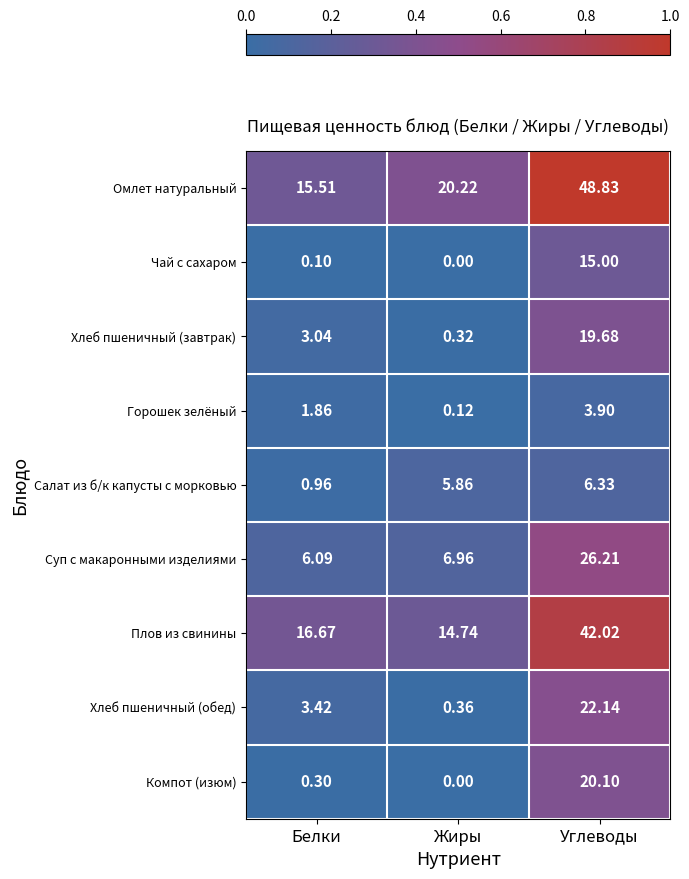

Which series has the widest spread of values?

Омлет натуральный